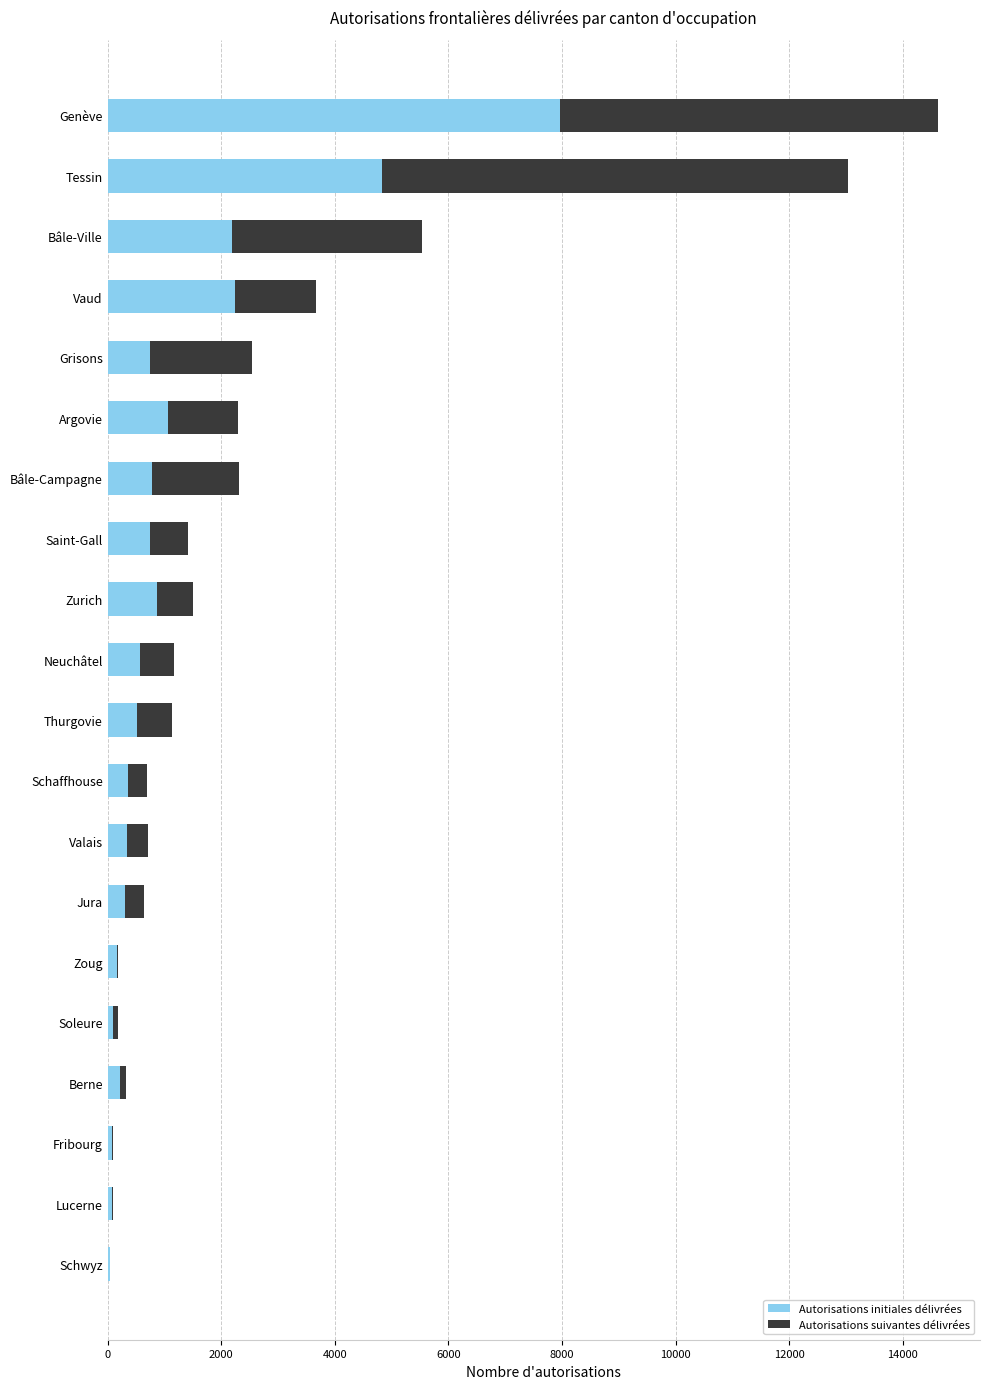

What is the sum of all Autorisations initiales délivrées values?

24207